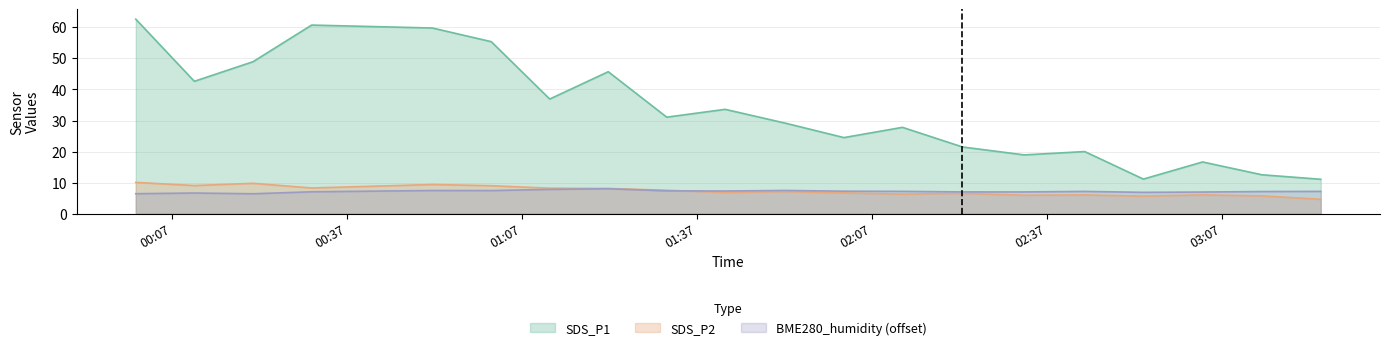

At which label does SDS_P2 reach its minimum?

2022/12/08 03:23:55